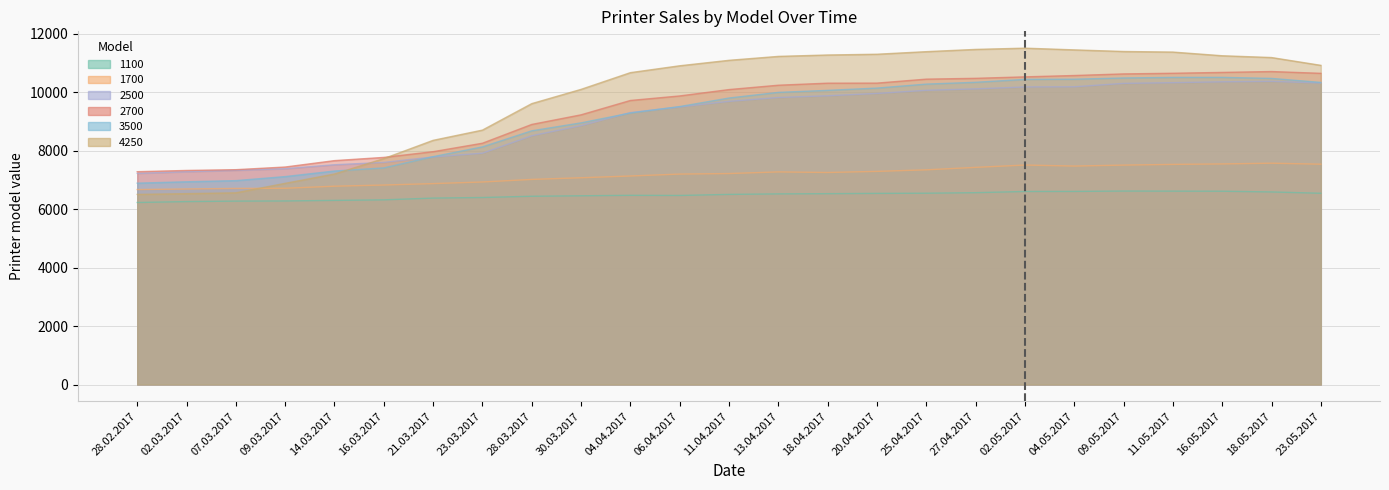

Is the value of 1100 at 27.04.2017 greater than the value of 2500 at 25.04.2017?

No